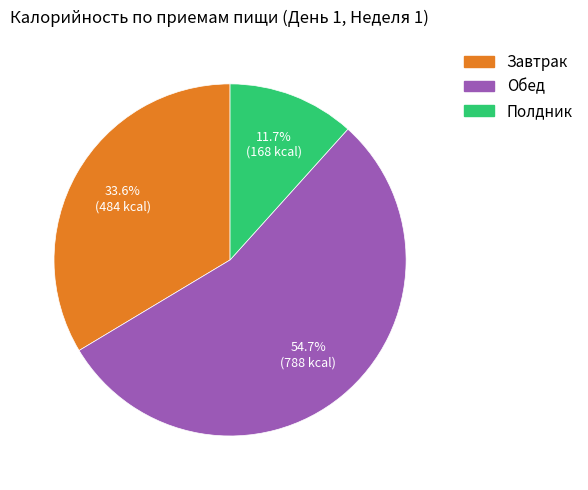

To the nearest percent, what is the average slice percentage?

33%